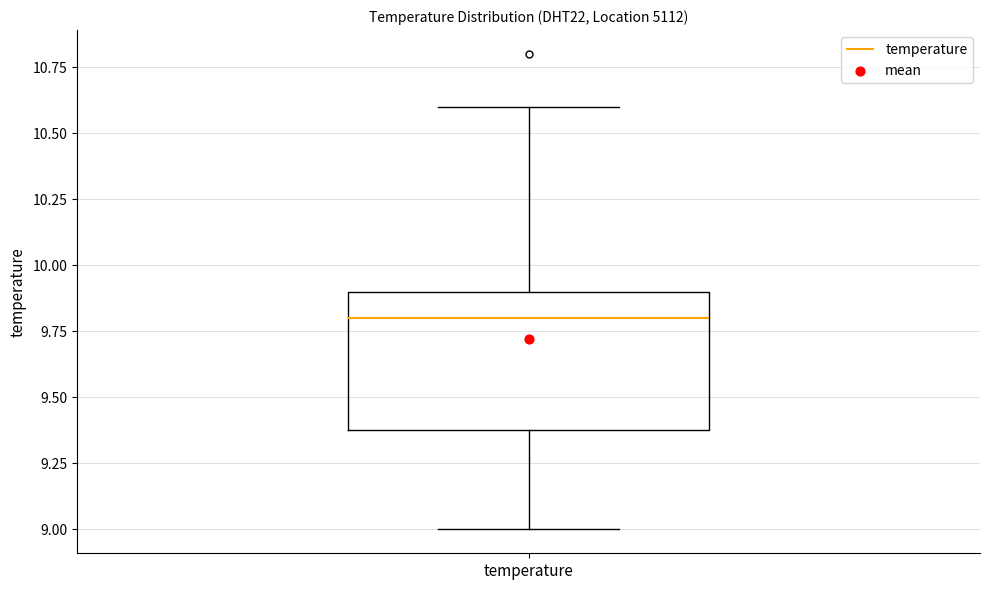

Read this box plot against the y-axis: the position of the median line, the range covered by the box, and the ends of both whiskers. The values are not printed on the chart, so give them approximately, as read against the axis.

median 9.8, box 9.4 to 9.9, whiskers 9.0 to 10.6